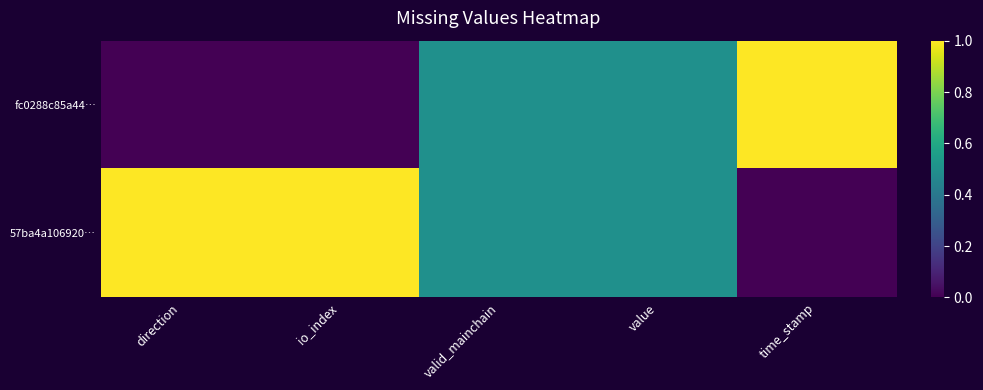

At which category is the sum across all series the highest?

direction